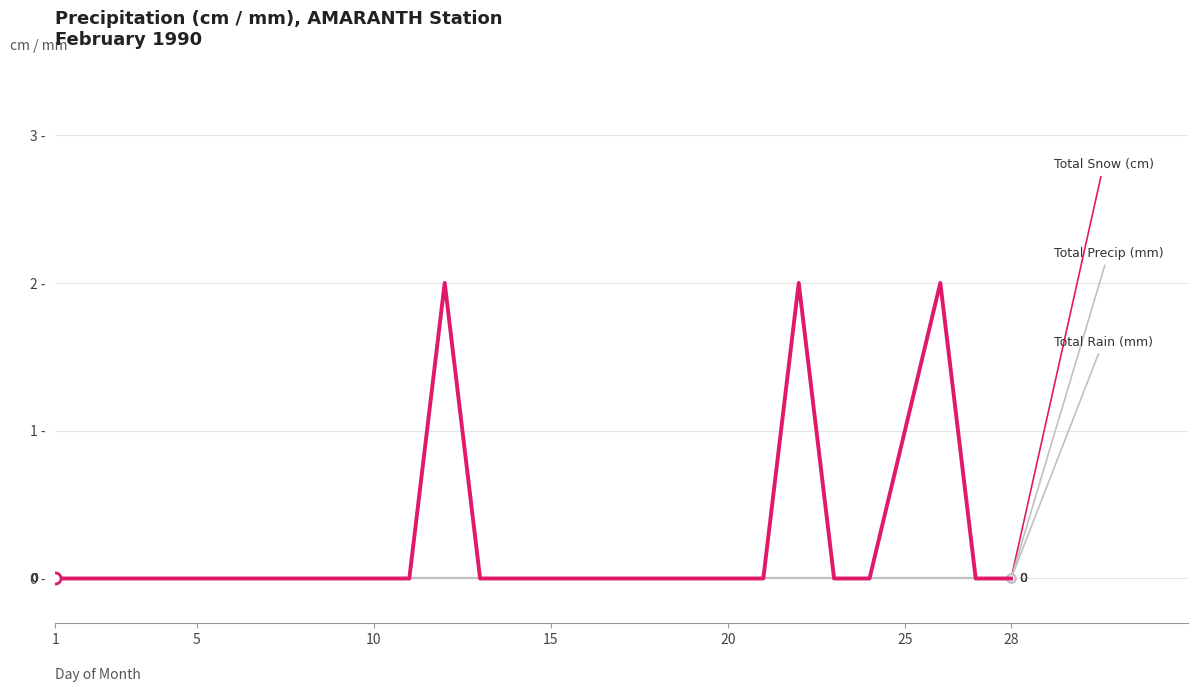

Does the chart have visible grid lines?

Yes